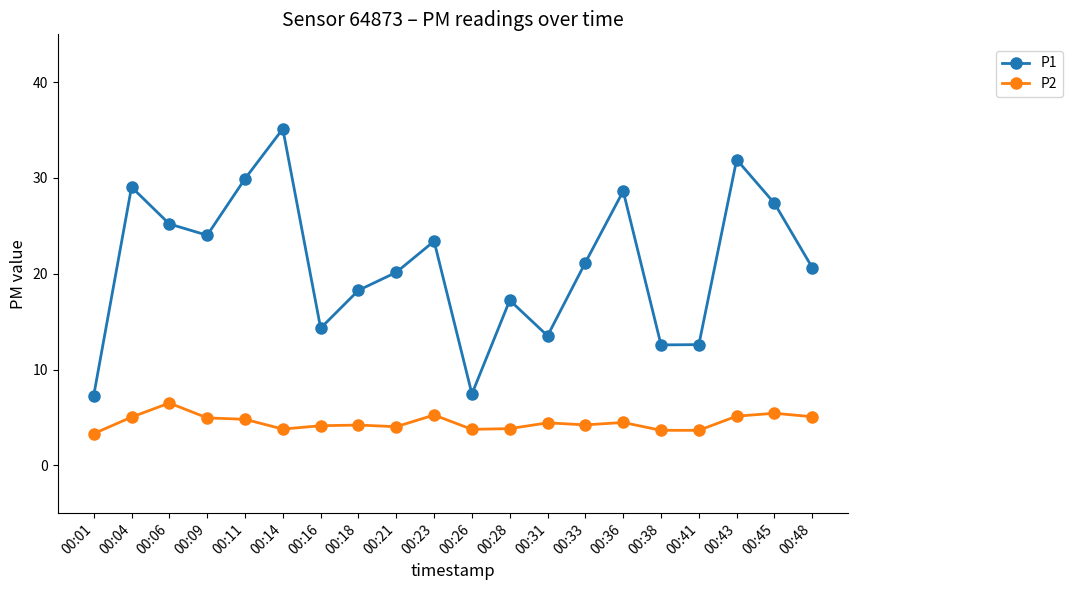

What value does the P1 series have at 00:23?

23.4